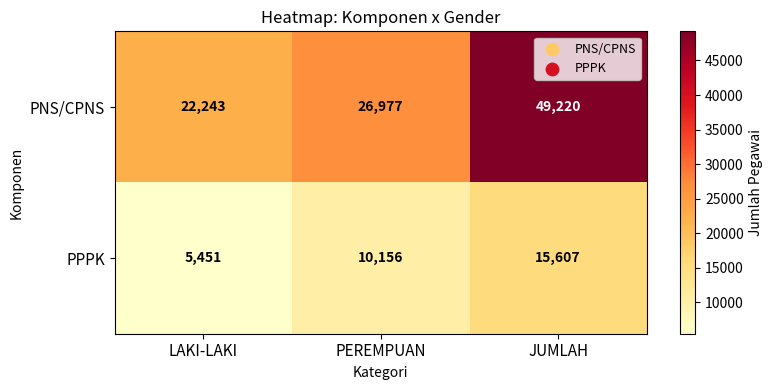

What is the difference between the maximum and minimum values in the PPPK series?

10156